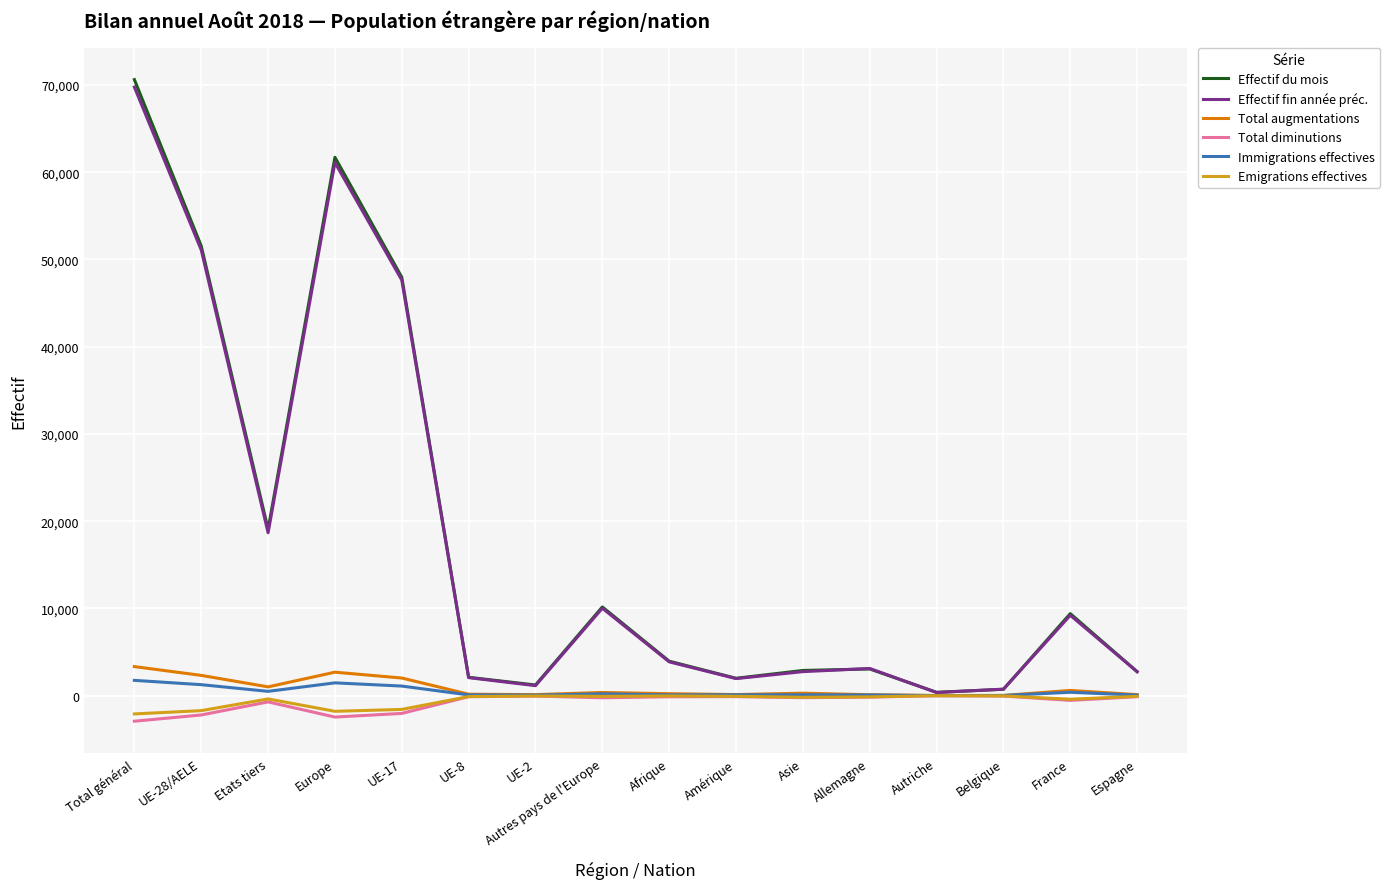

What is the difference between the maximum and minimum values in the Total diminutions series?

2923